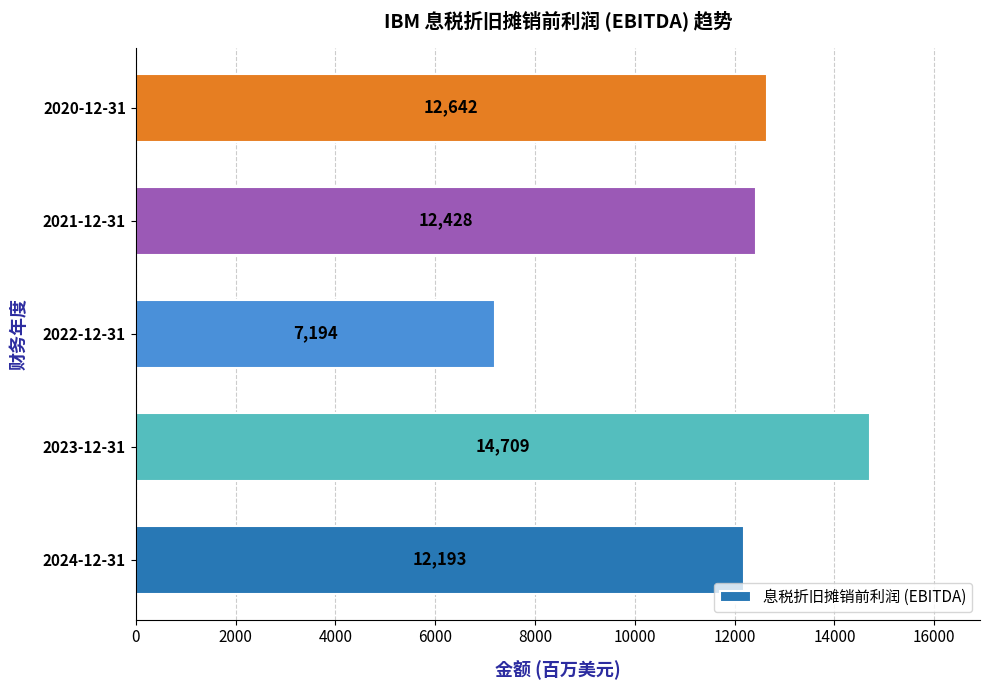

Reading top to bottom, what are all the values shown in this chart?

2020-12-31=12642	2021-12-31=12428	2022-12-31=7194	2023-12-31=14709	2024-12-31=12193